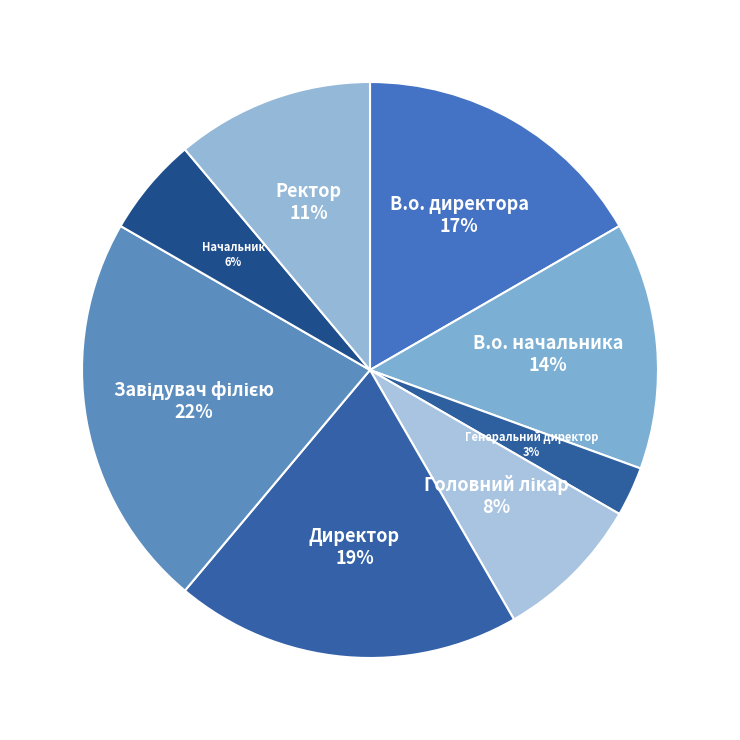

Is there a majority slice in this chart?

No